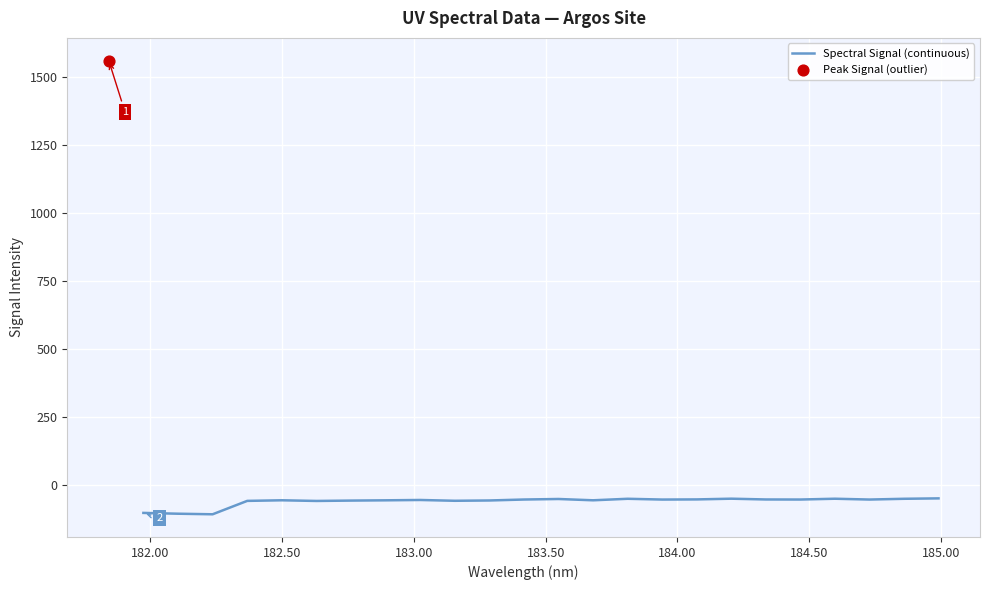

What is the lowest value of the Spectral Signal (continuous) series?

-107.9